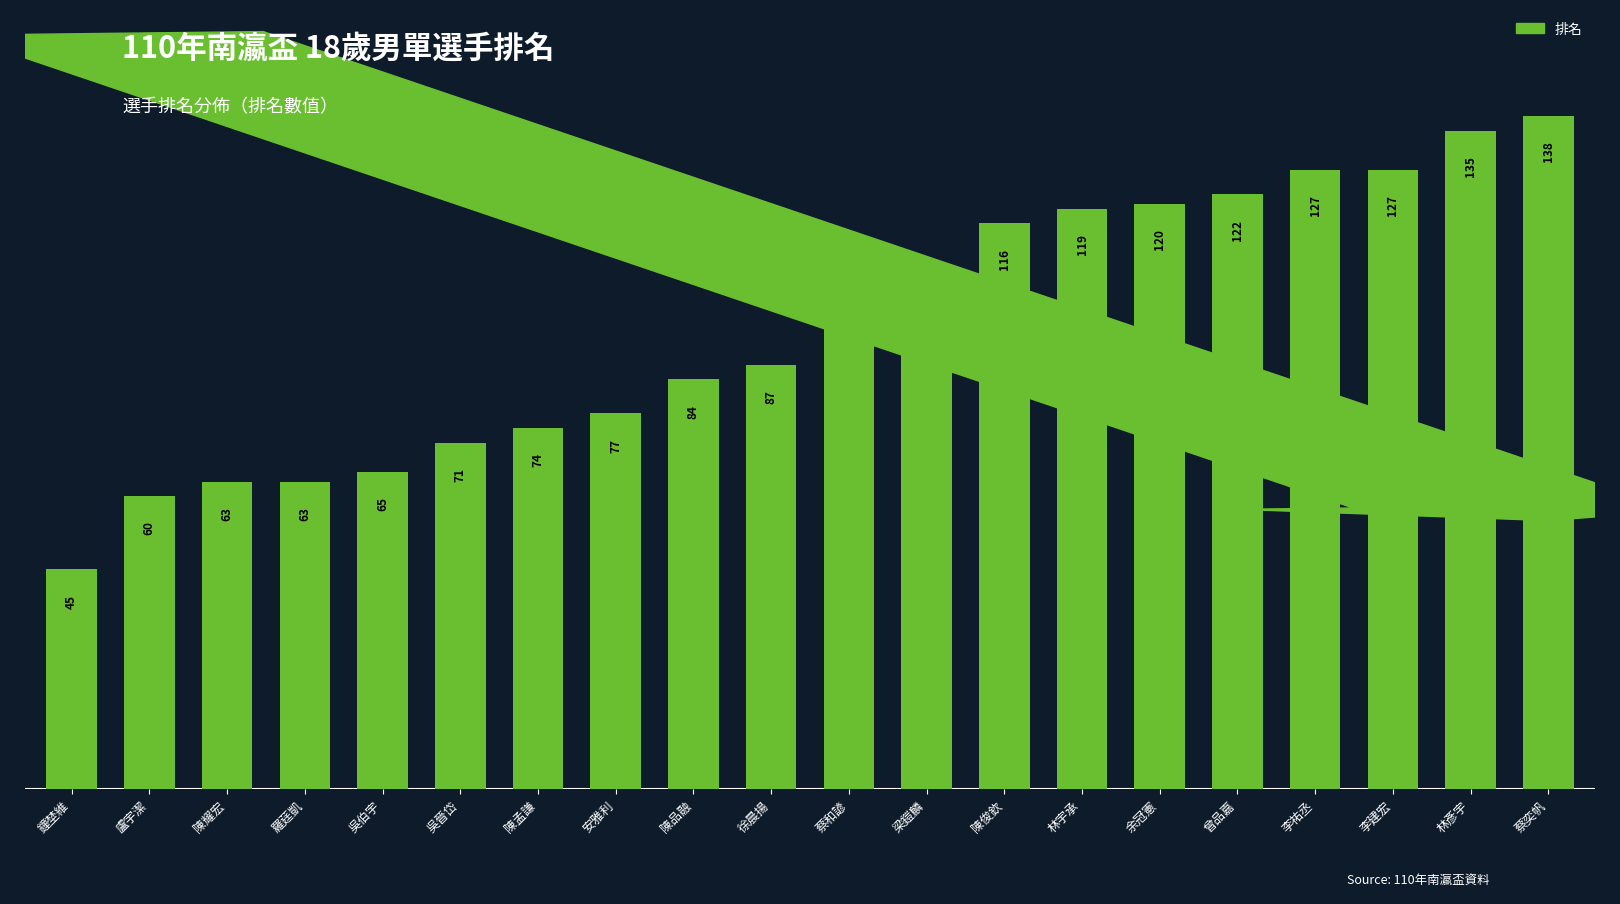

True or false: the data shows 65 at 吳伯宇.

True